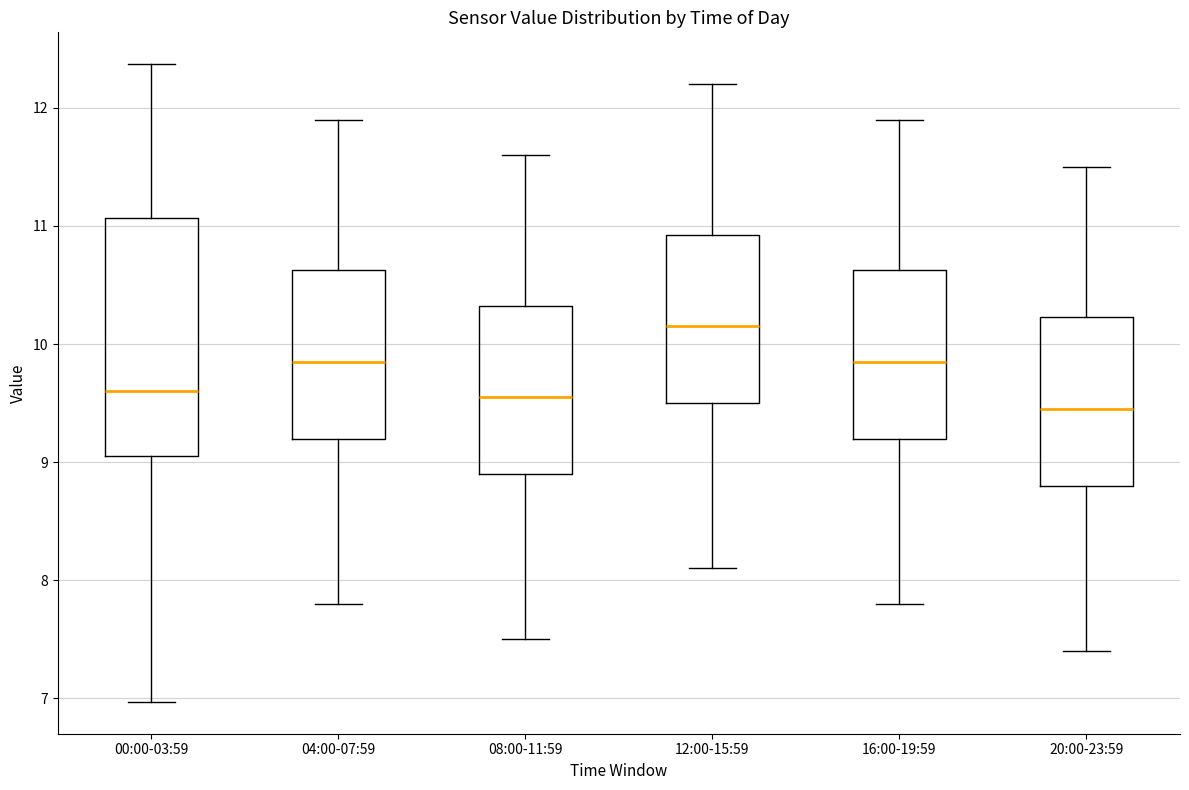

Which box has the highest median line?

12:00-15:59